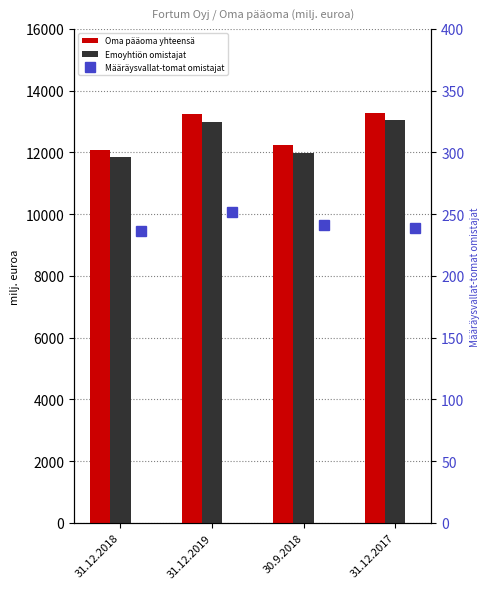

At which category is the sum across all series the highest?

31.12.2017